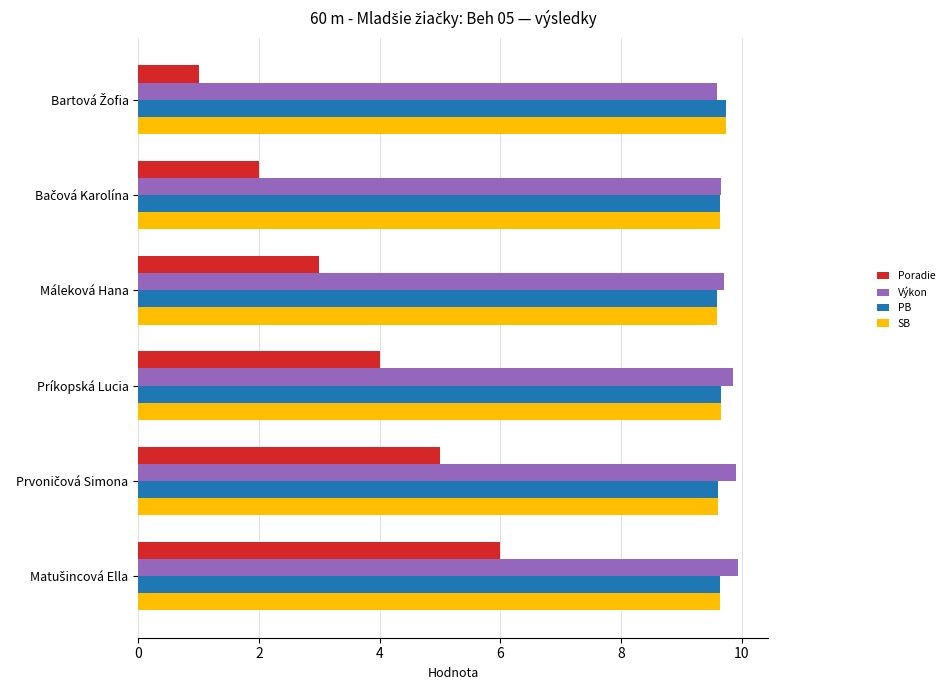

What is the approximate value of Výkon at Príkopská Lucia?

9.9